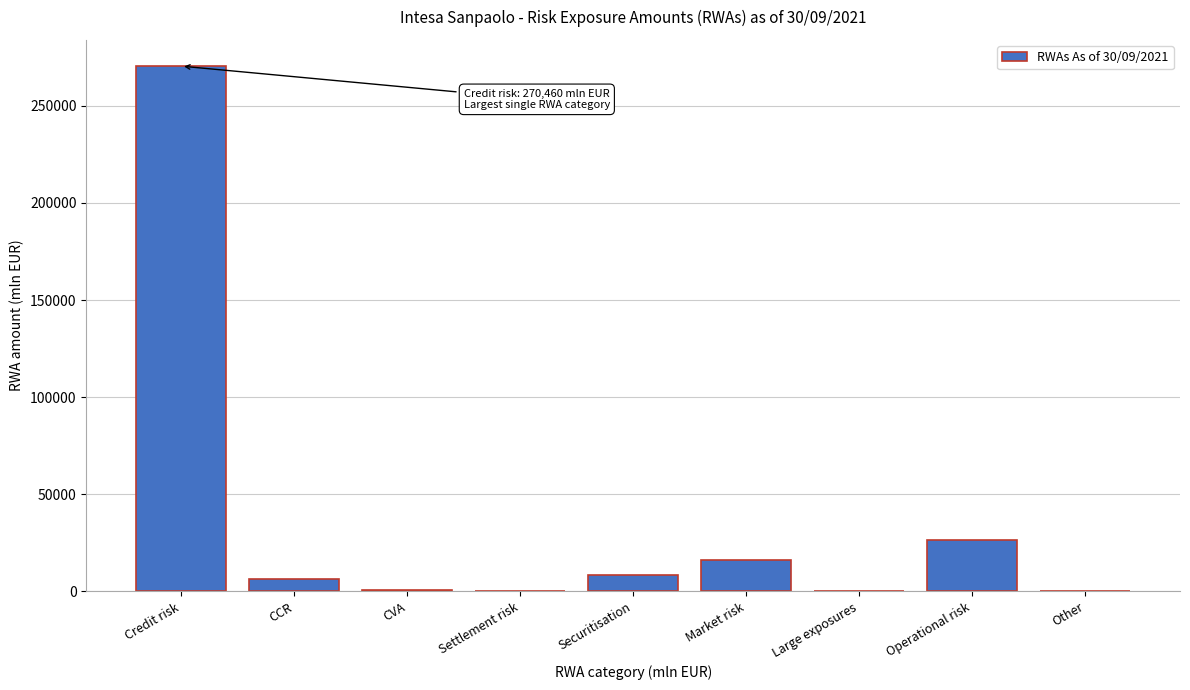

What is the change in value from Securitisation to Large exposures?

-8395.6